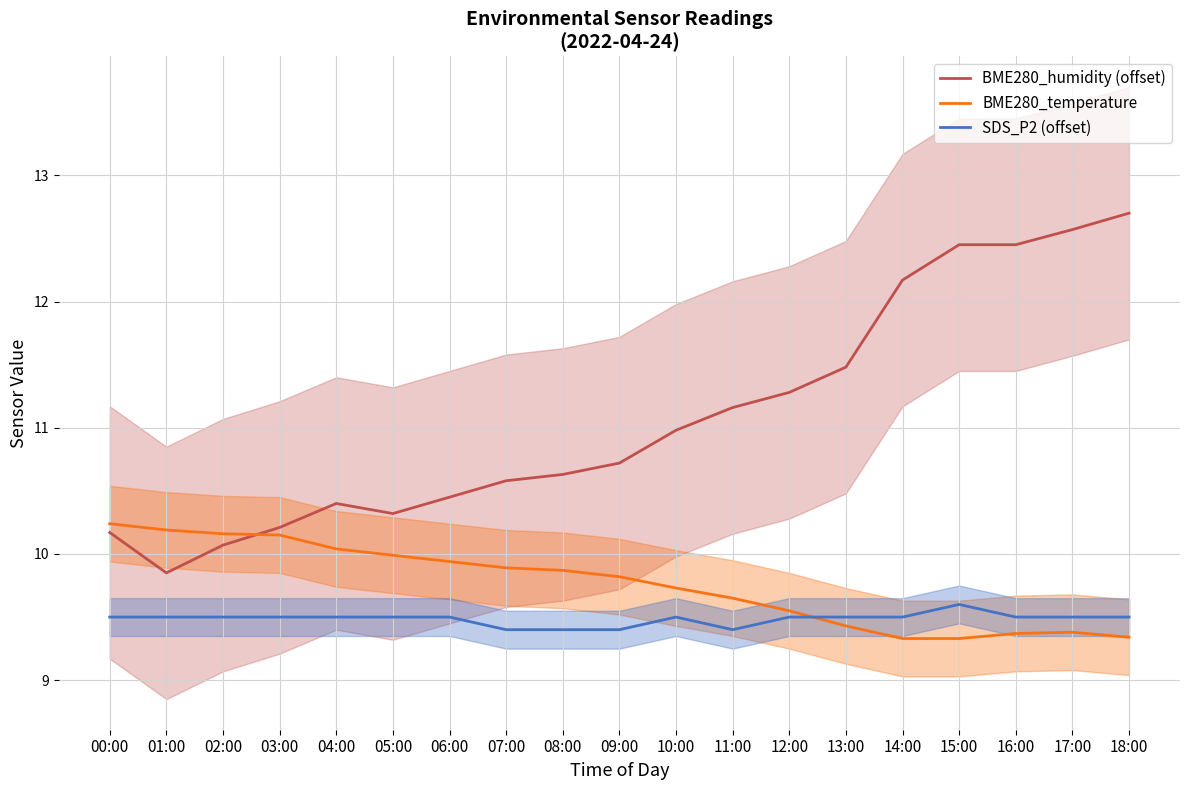

Where do SDS_P2 (offset) and BME280_temperature first cross each other?

12:00 and 13:00